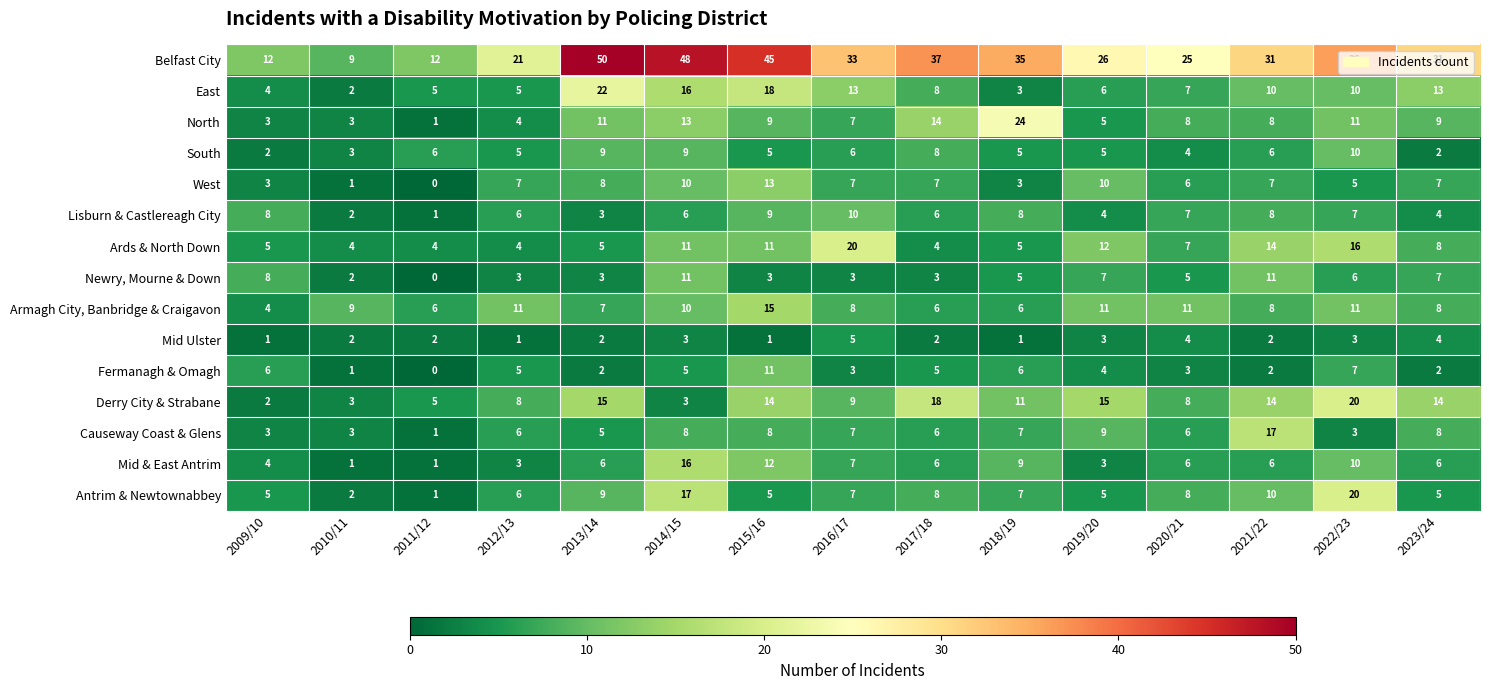

Which series changed the most between 2013/14 and 2017/18?

East